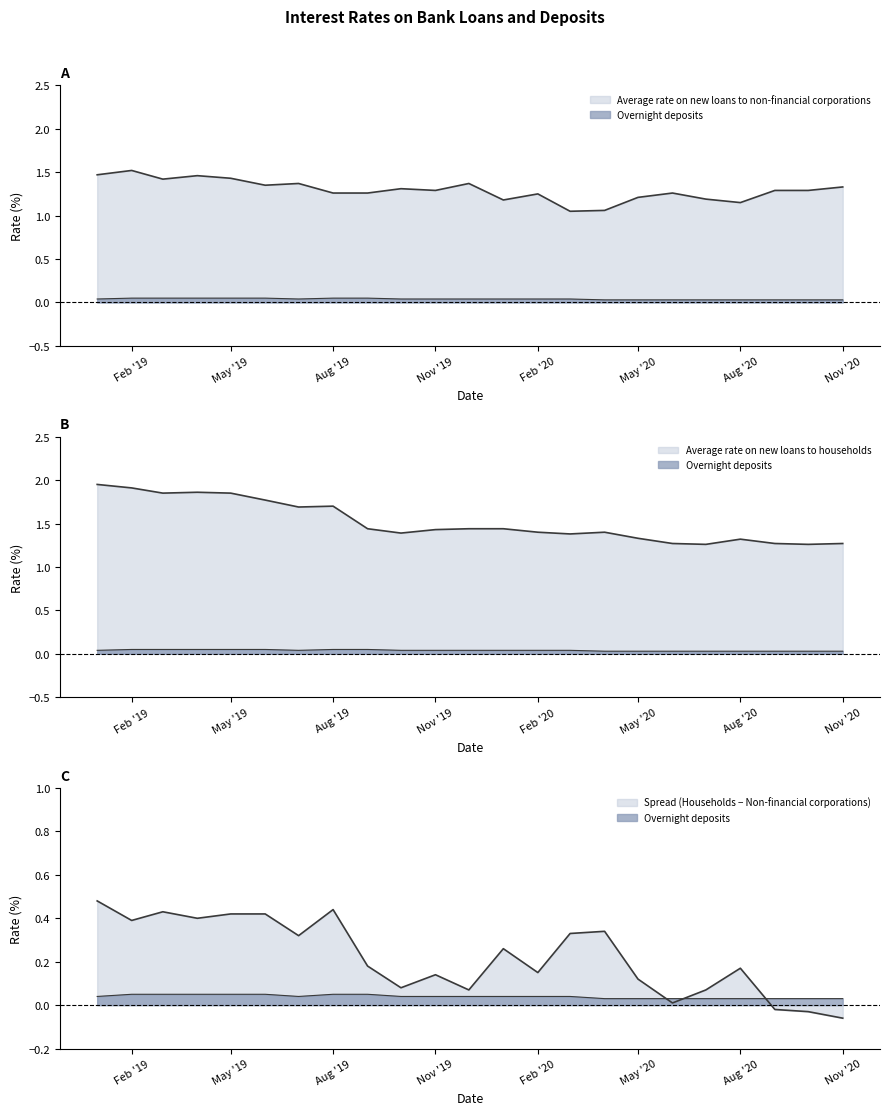

What is the sum of the Average rate on new loans to households values at 2019-01 and 2019-04?

3.8